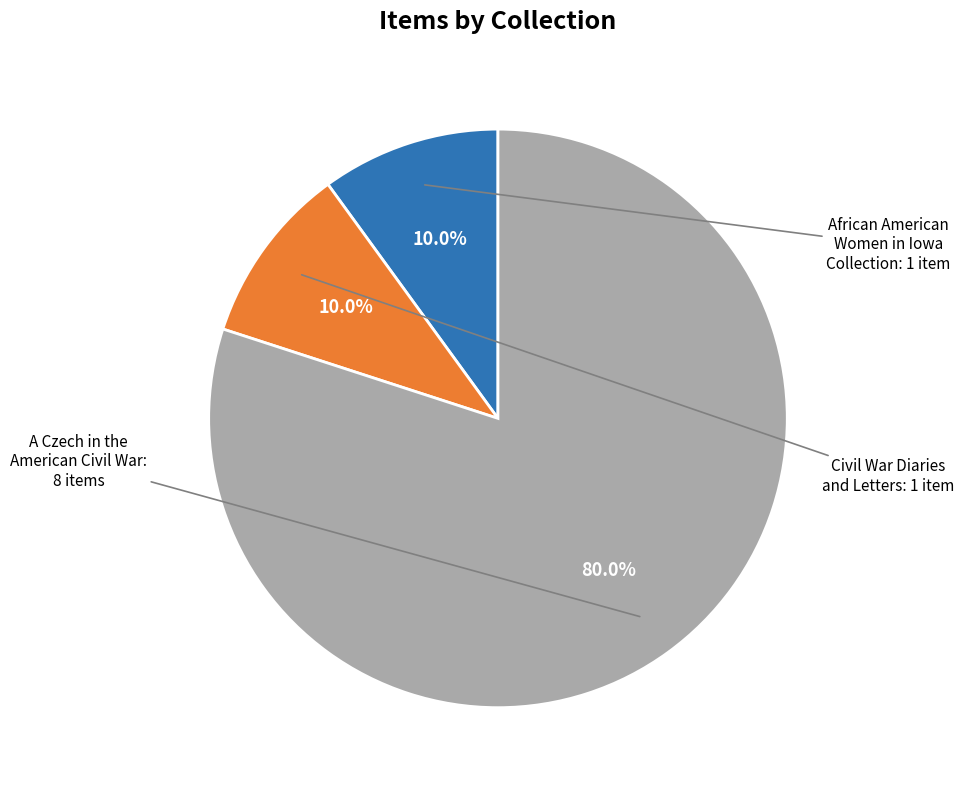

How many segments does this pie chart have?

3